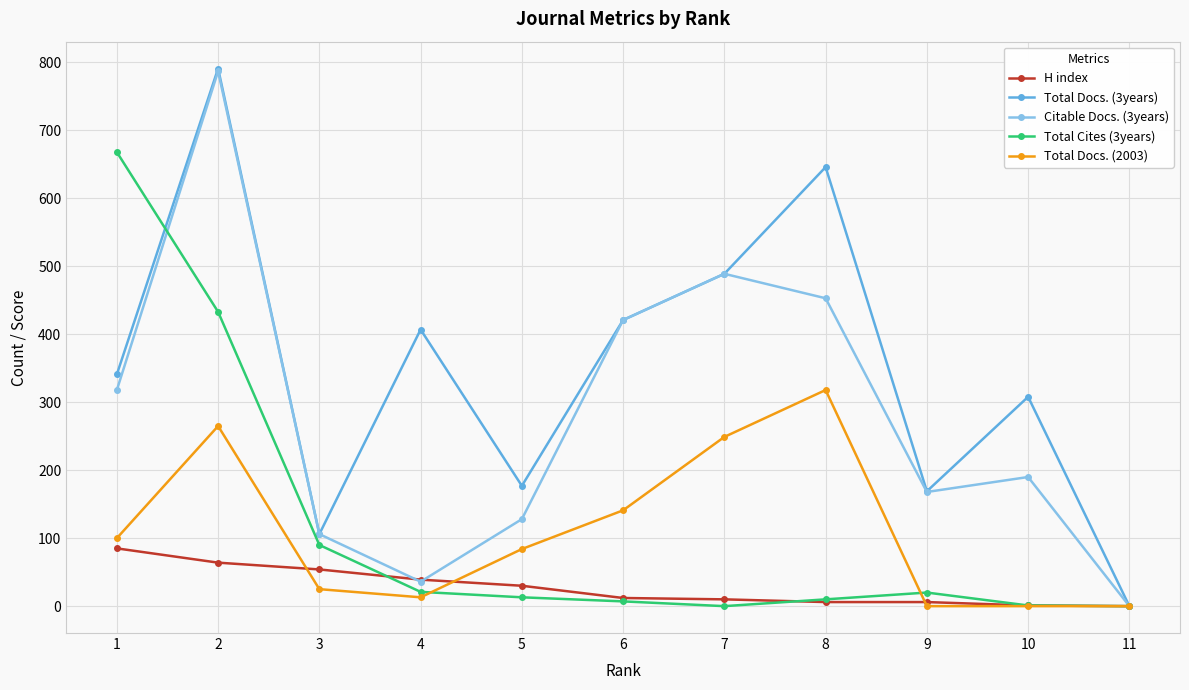

How many series are shown in this chart?

5